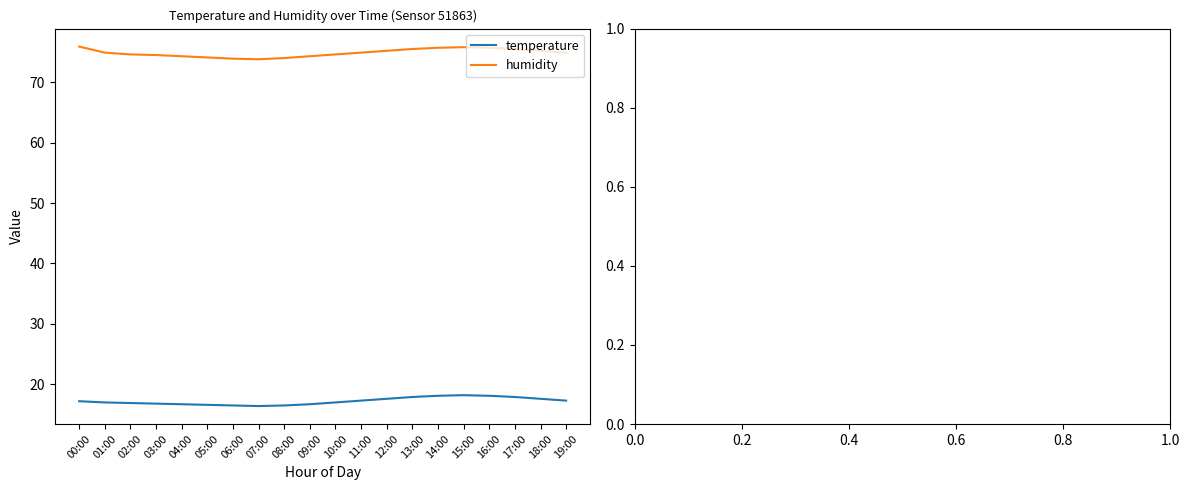

The value of temperature at 00:00 is 17.2. True or false?

True